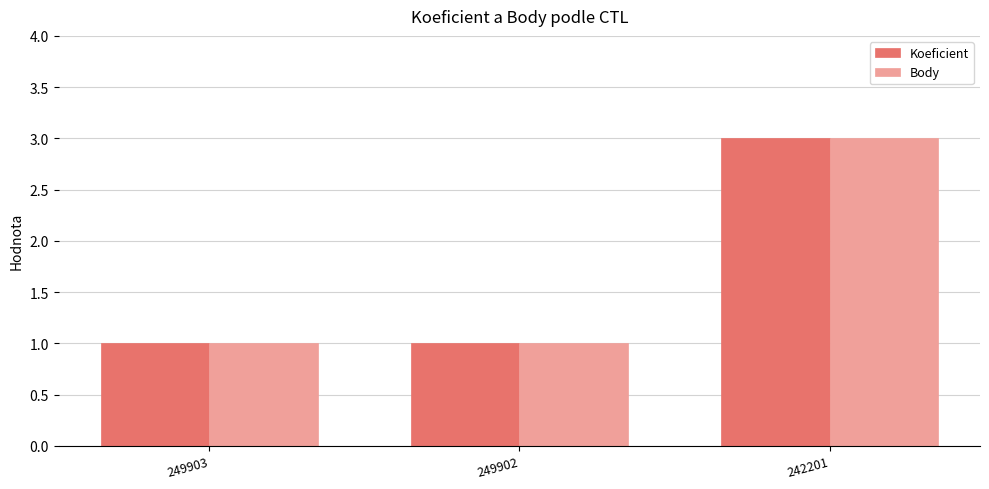

Is it true that Koeficient equals 0 at 249903?

False